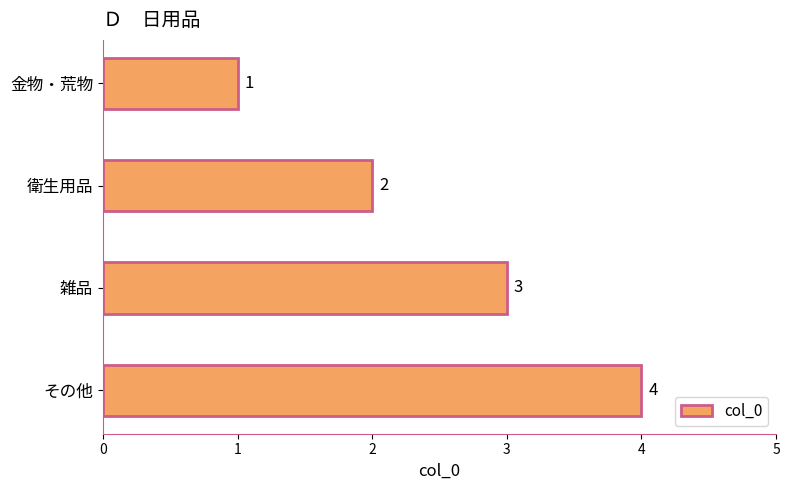

What is the smallest value displayed?

1